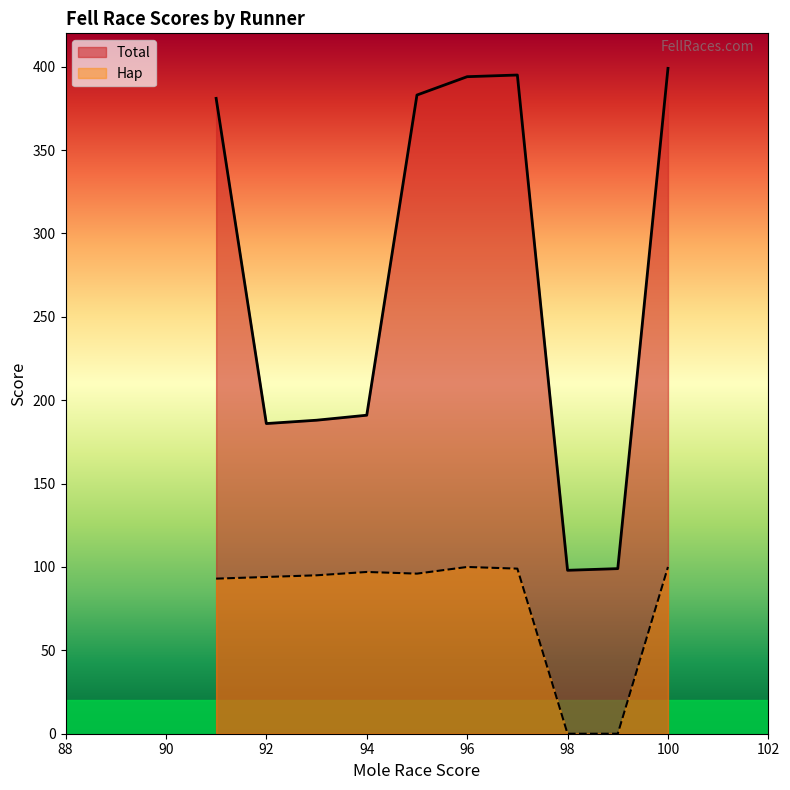

Rank the series by their average value, from highest to lowest.

Total, Hap